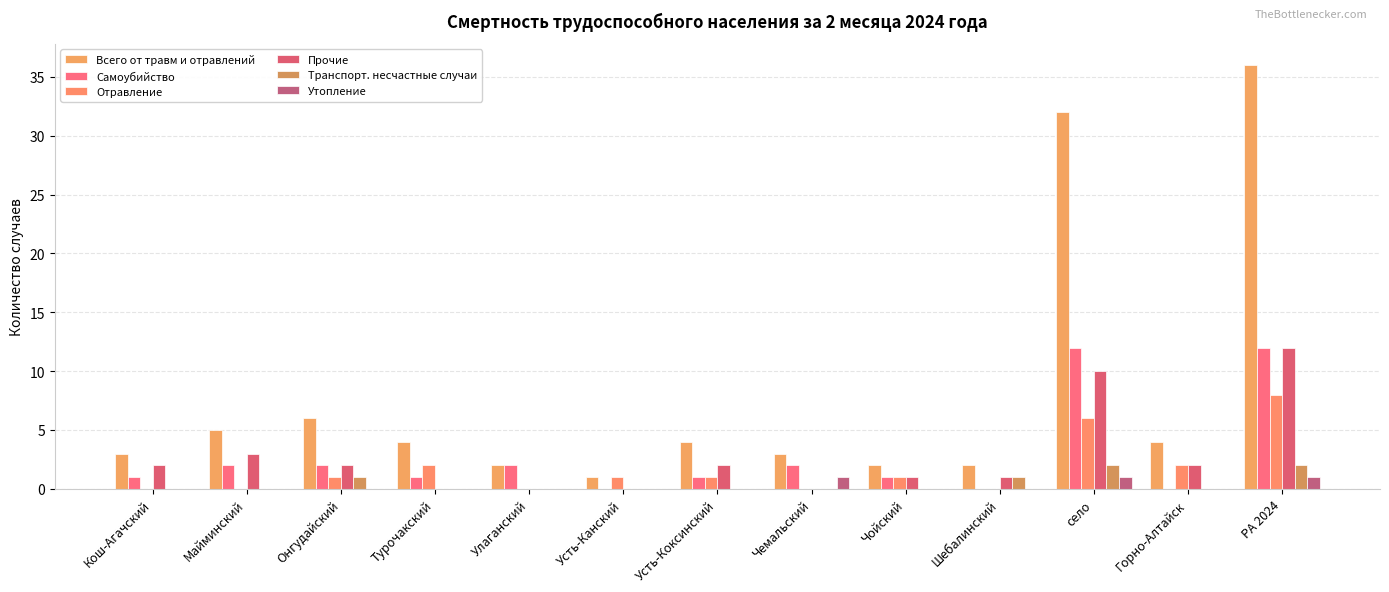

What position from the right is Горно-Алтайск?

2